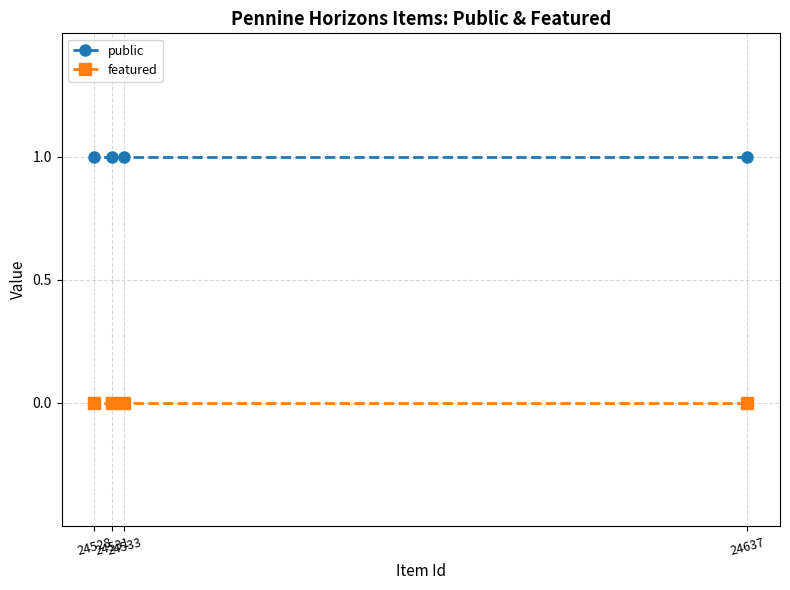

Between 24528 and 24533, which is larger?

24528